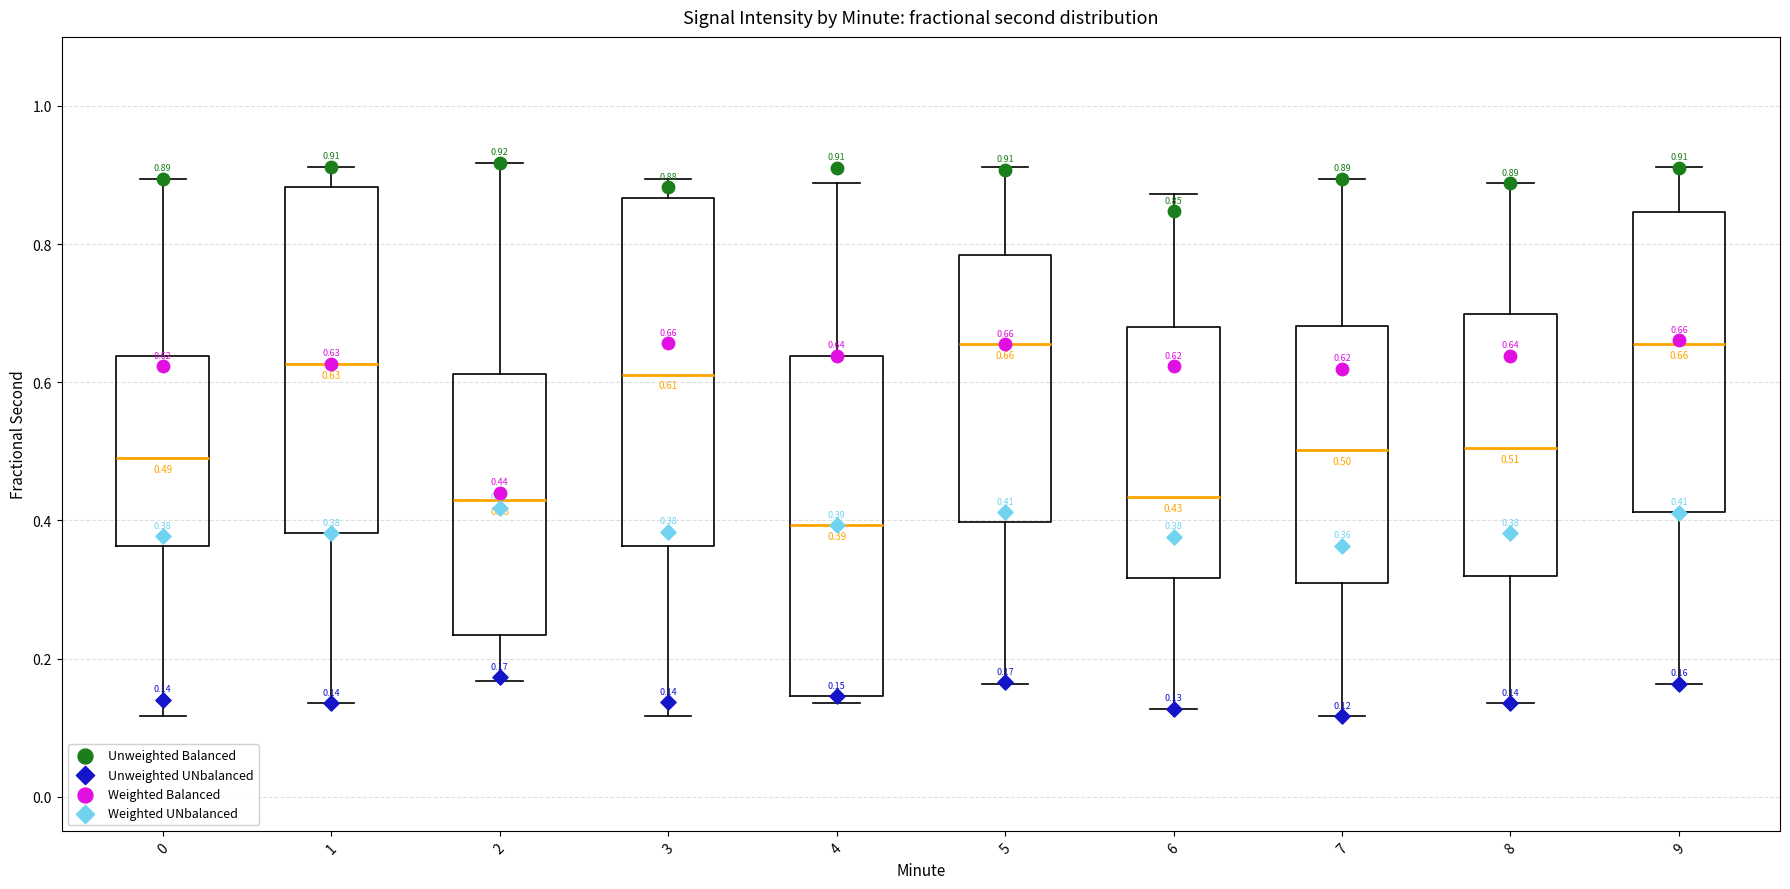

Which box has the lowest median line?

4